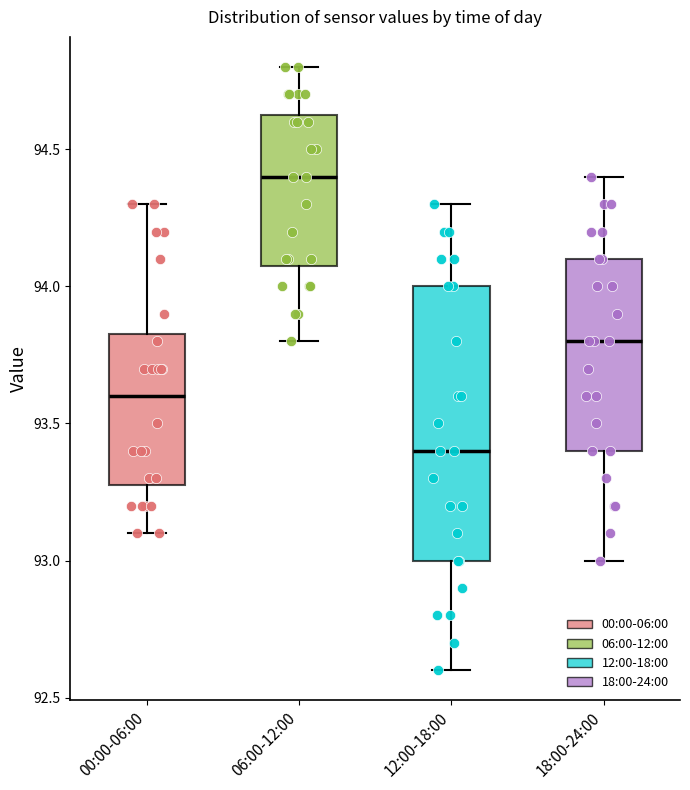

Which box has the highest median line?

06:00-12:00